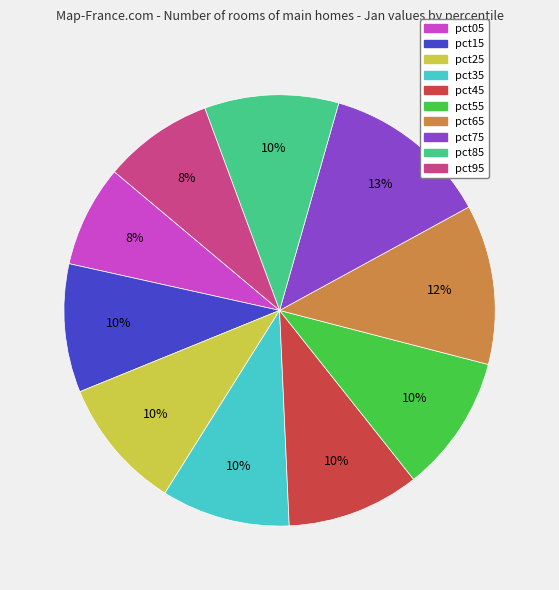

Do pct35 and pct85 together represent more than half of the pie?

No